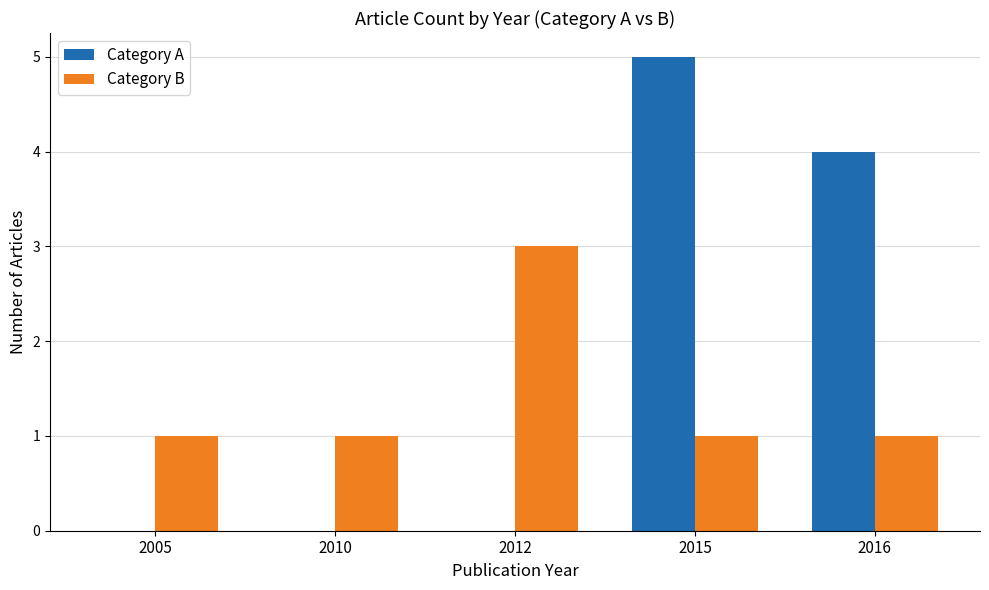

How many Category A values are between 0 and 4?

4